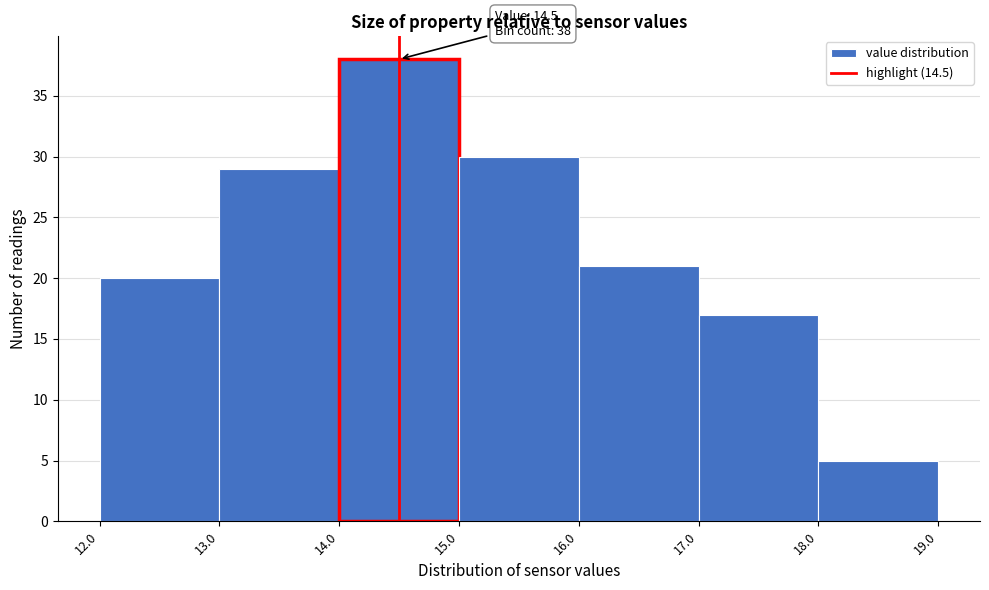

Which range on the x-axis has the tallest bar?

14.0 to 15.0